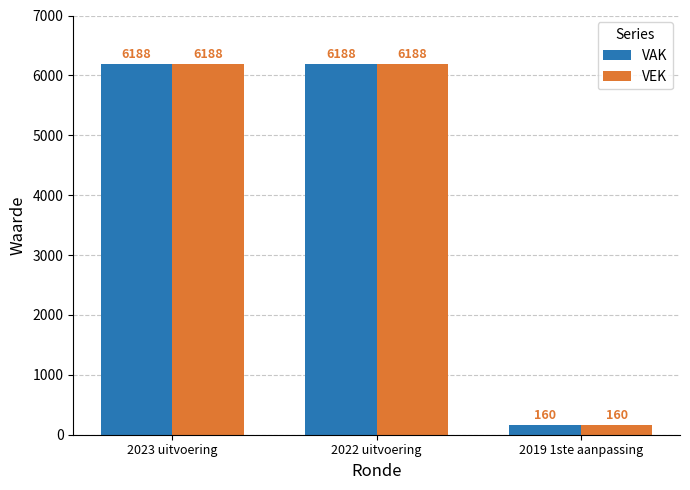

Reading right to left, what are all the values shown in this chart?

VAK: 2019 1ste aanpassing=160	2022 uitvoering=6188	2023 uitvoering=6188
VEK: 2019 1ste aanpassing=160	2022 uitvoering=6188	2023 uitvoering=6188